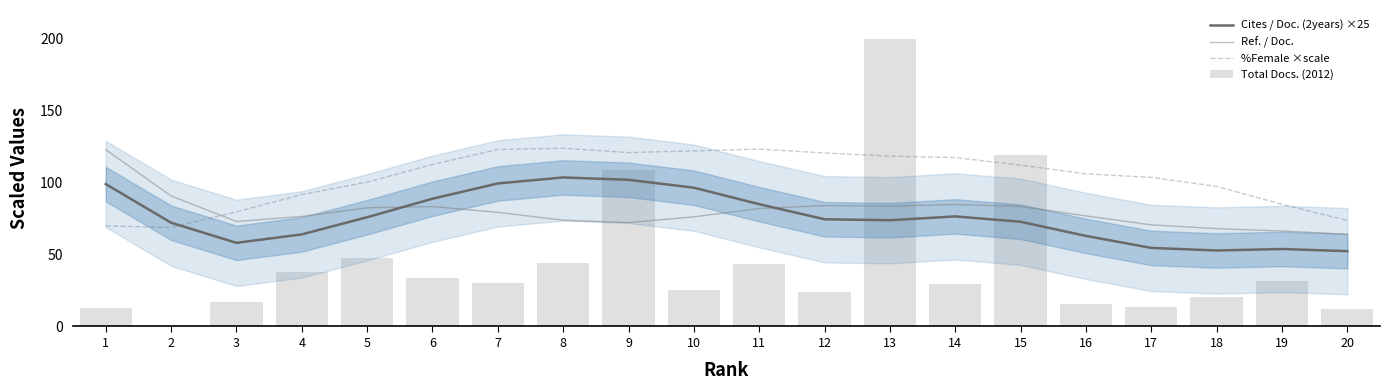

List the series in order of their peak value, lowest first.

Cites / Doc. (2years) ×25, Ref. / Doc., %Female ×scale, Total Docs. (2012)